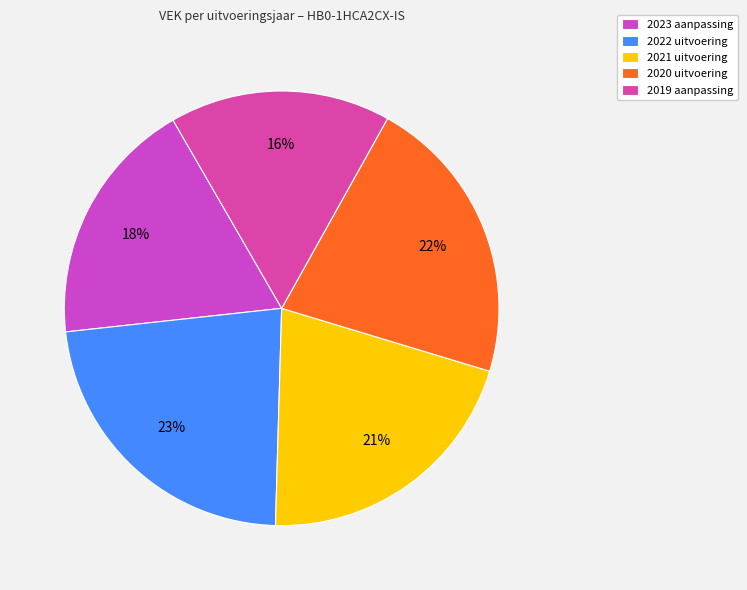

Rank the categories by value from highest to lowest.

2022 uitvoering, 2020 uitvoering, 2021 uitvoering, 2023 aanpassing, 2019 aanpassing